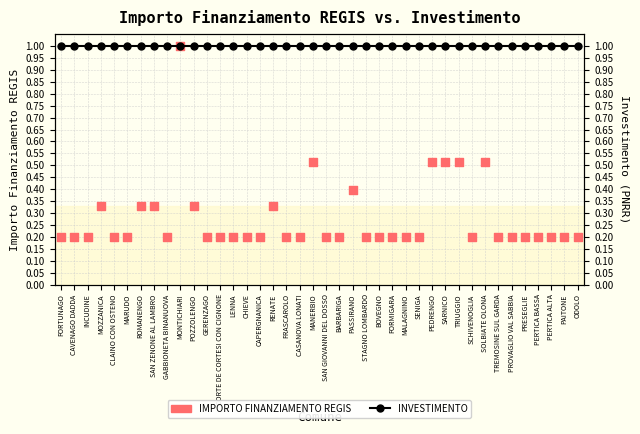

Which series reaches the minimum Y coordinate?

IMPORTO FINANZIAMENTO REGIS